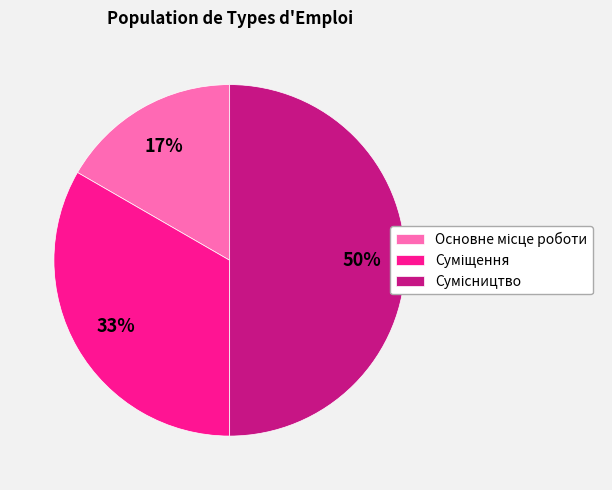

To the nearest percent, what is the average slice percentage?

33%